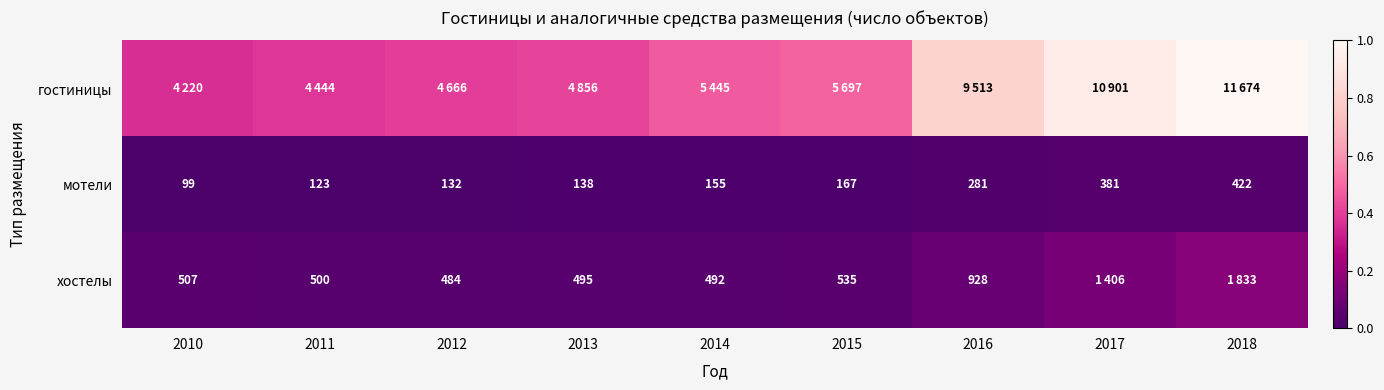

Which series changed the most between 2012 and 2016?

гостиницы